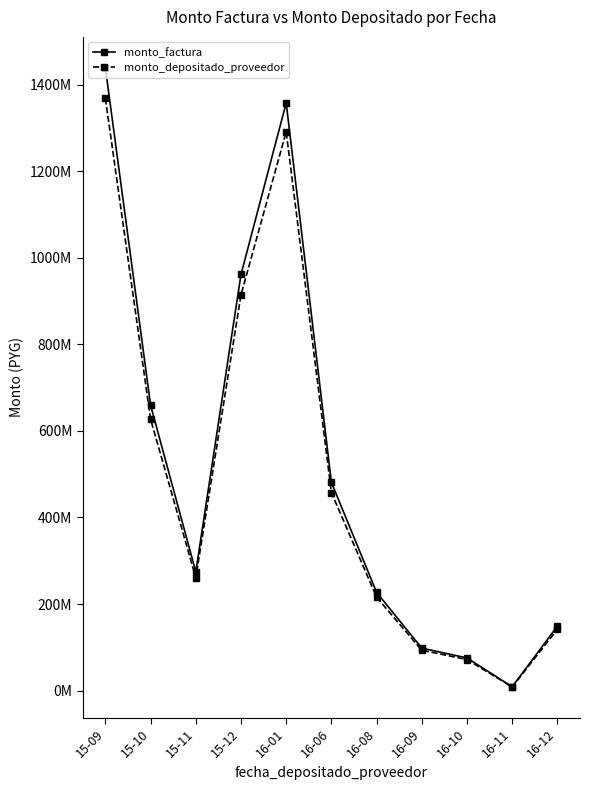

The monto_depositado_proveedor series shows 71880460 at 16-10. True or false?

True